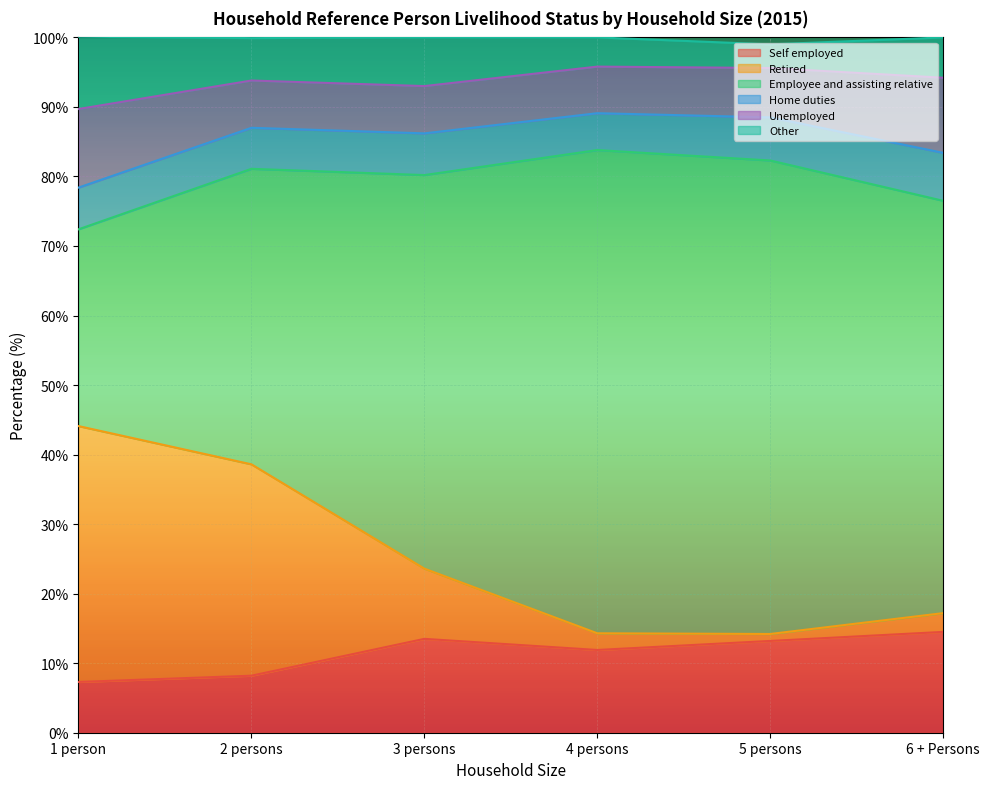

What is the lowest value of the Self employed series?

7.3